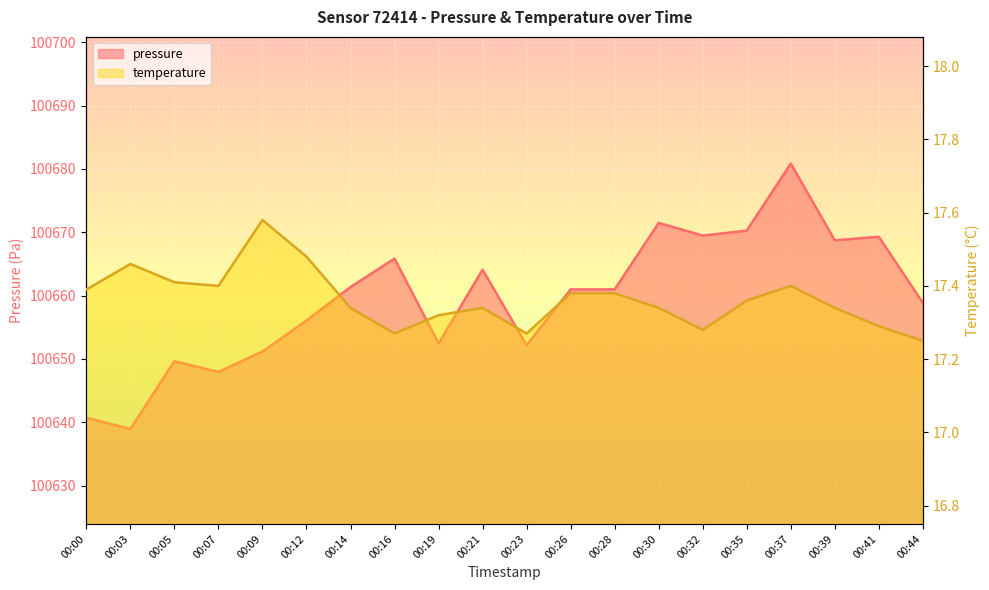

What is the total value across all series at 00:12?

100673.5